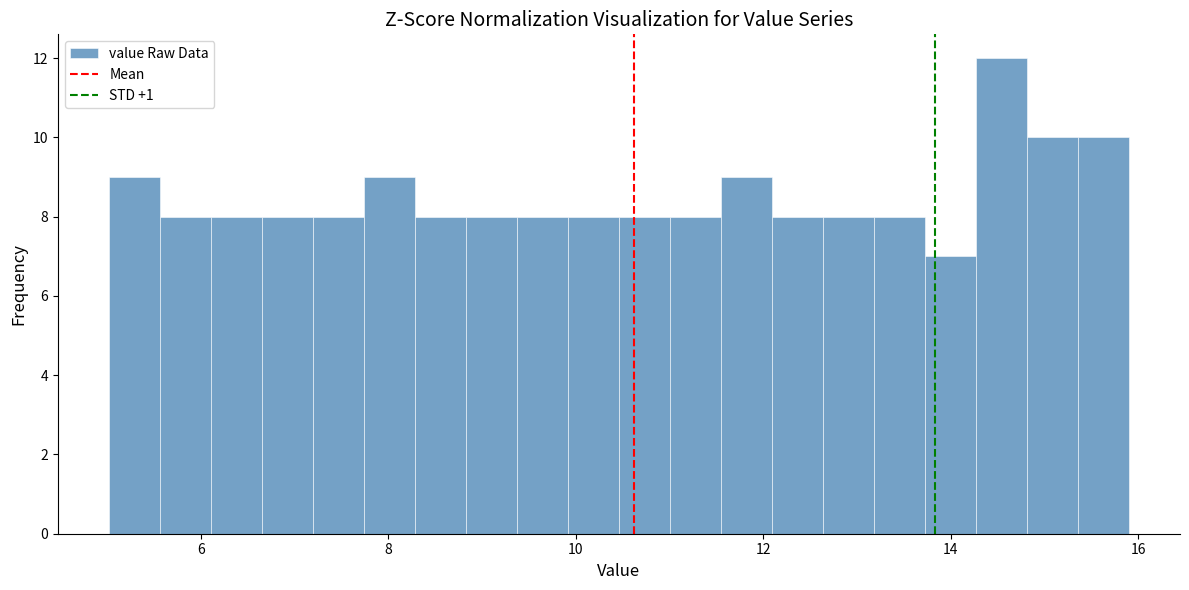

Read against the x-axis, roughly where is the centre of the tallest bar?

14.6